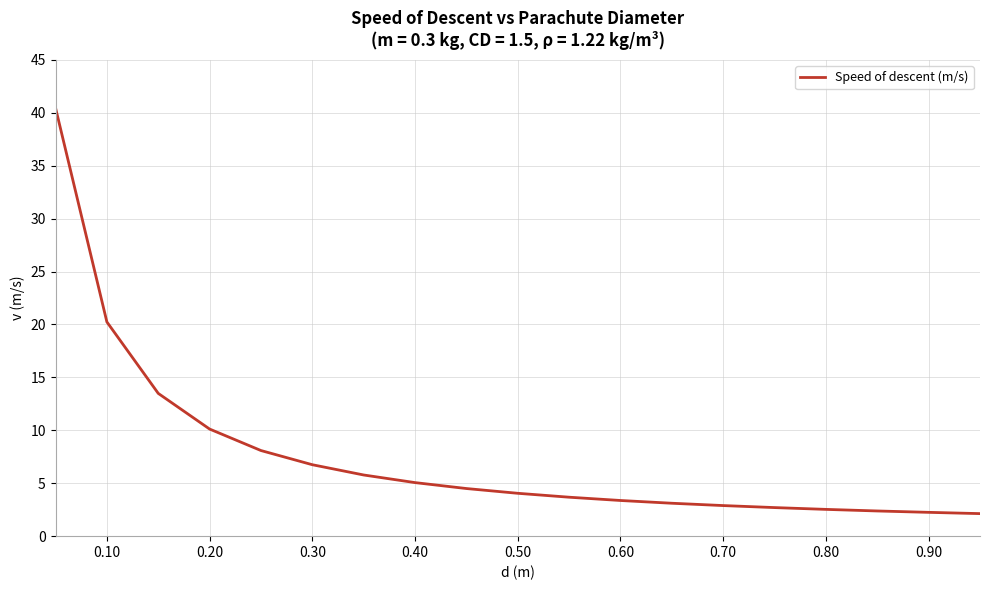

What is the smallest value displayed?

2.1